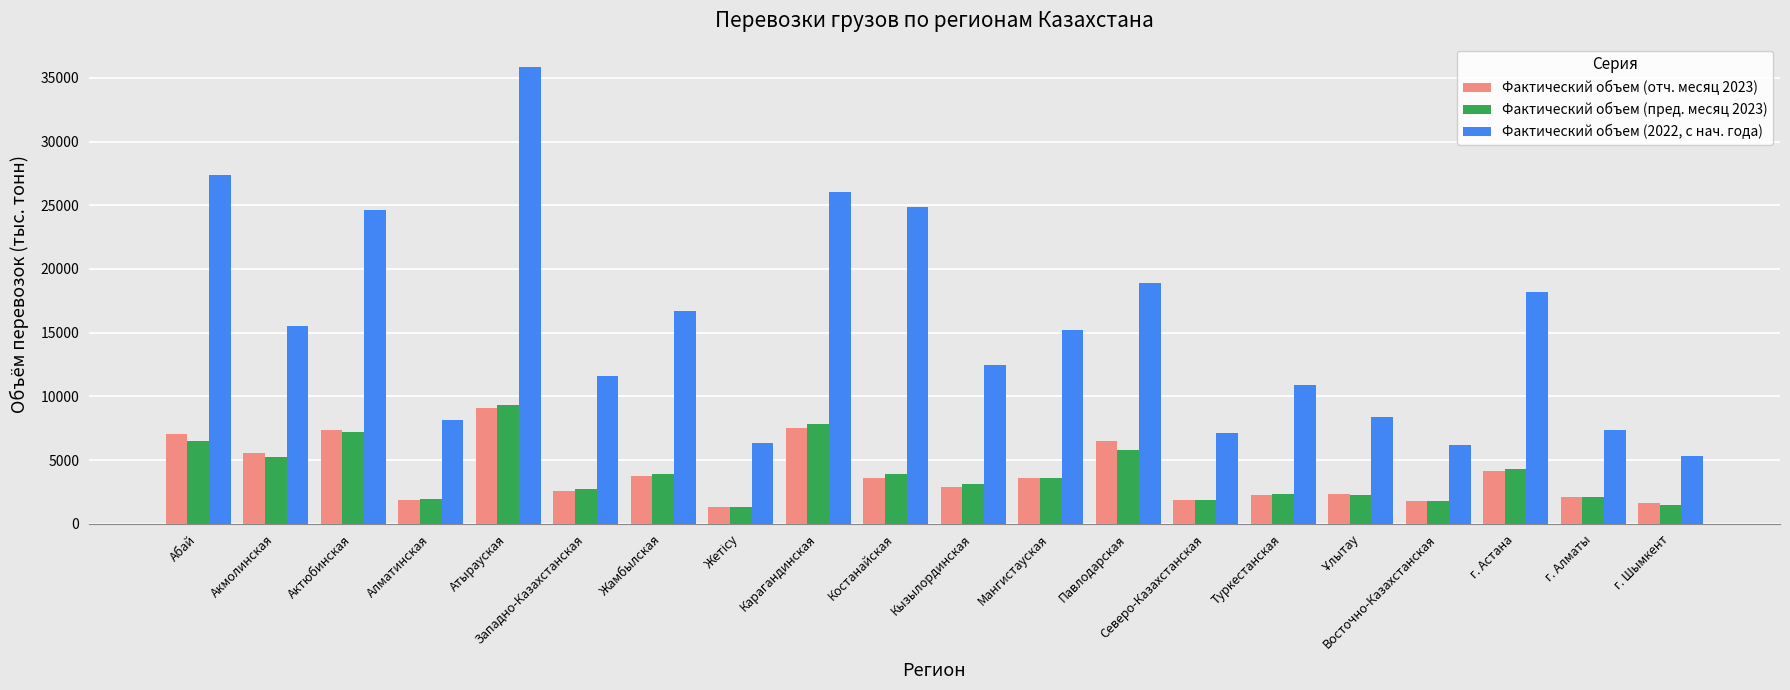

What value does the Фактический объем (пред. месяц 2023) series have at Павлодарская?

5783.7